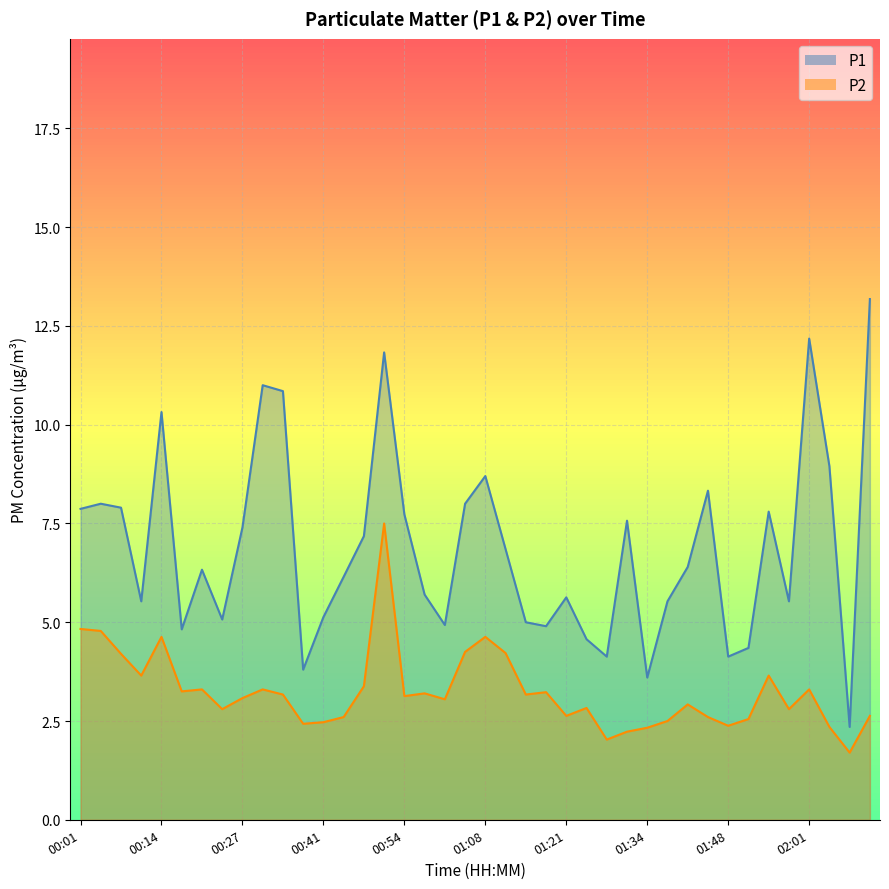

What position from the right is 01:28?

14